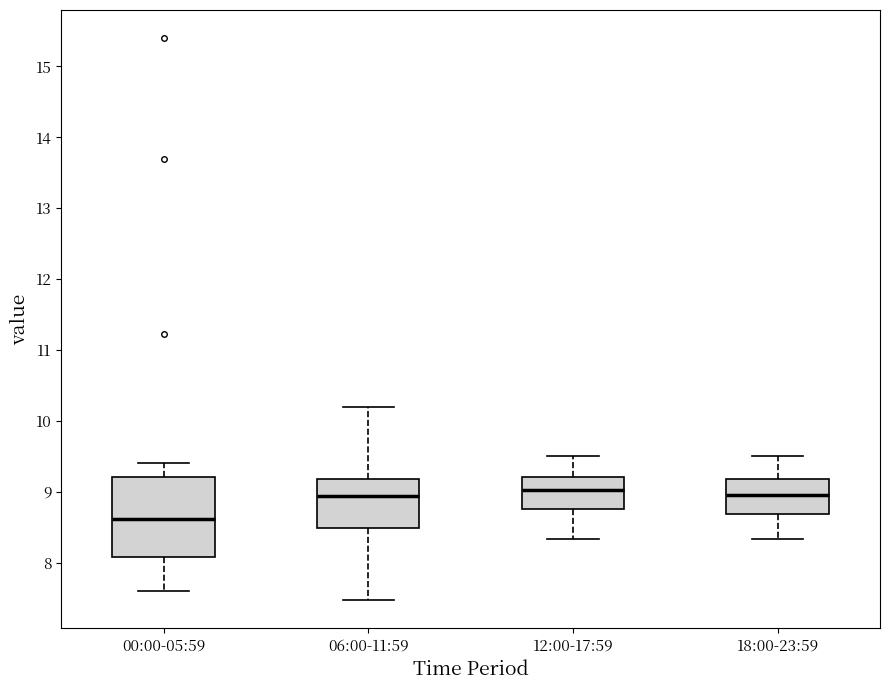

Comparing the boxes themselves (not the whiskers), which one is the tallest?

00:00-05:59